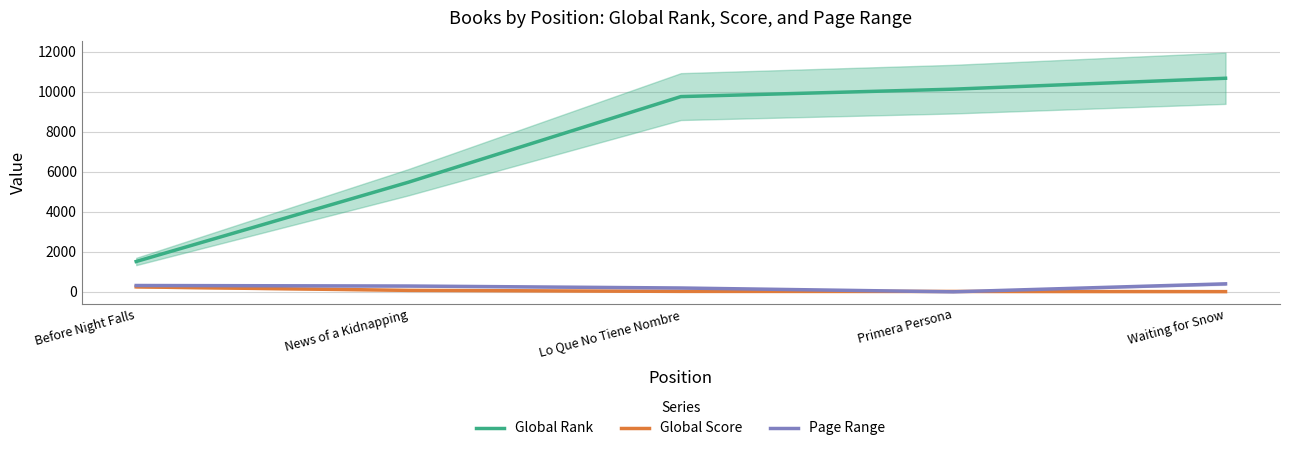

What position from the right is Lo Que No Tiene Nombre?

3